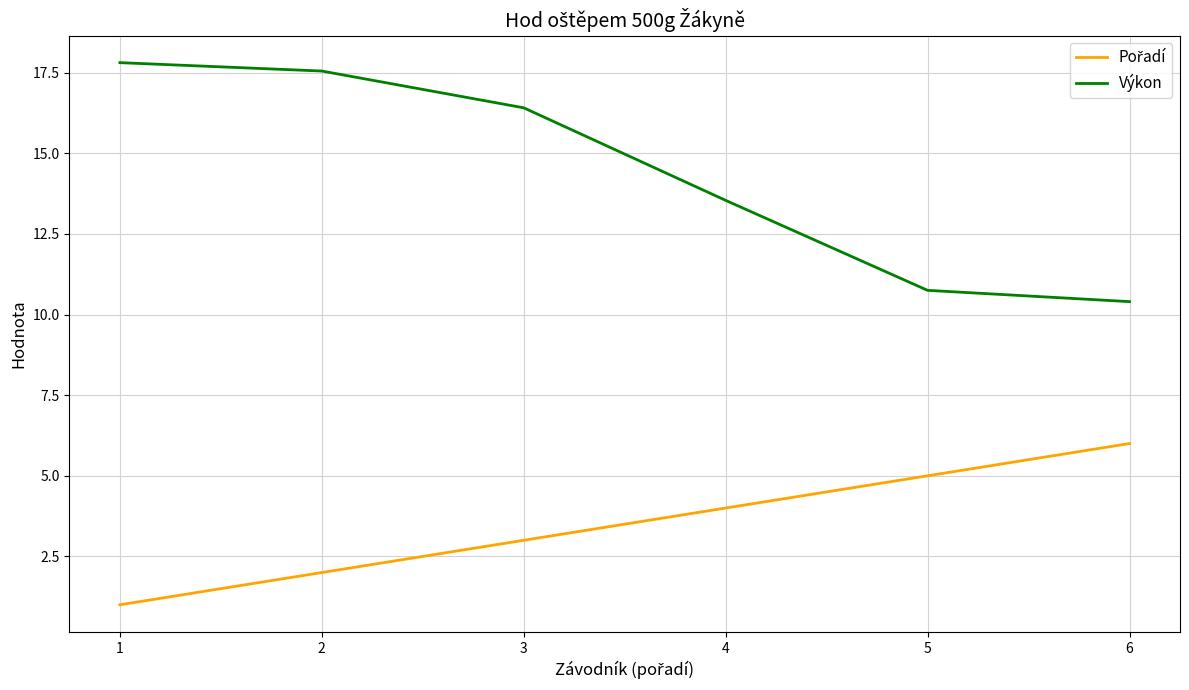

What is the total value across all series at 5?

15.8